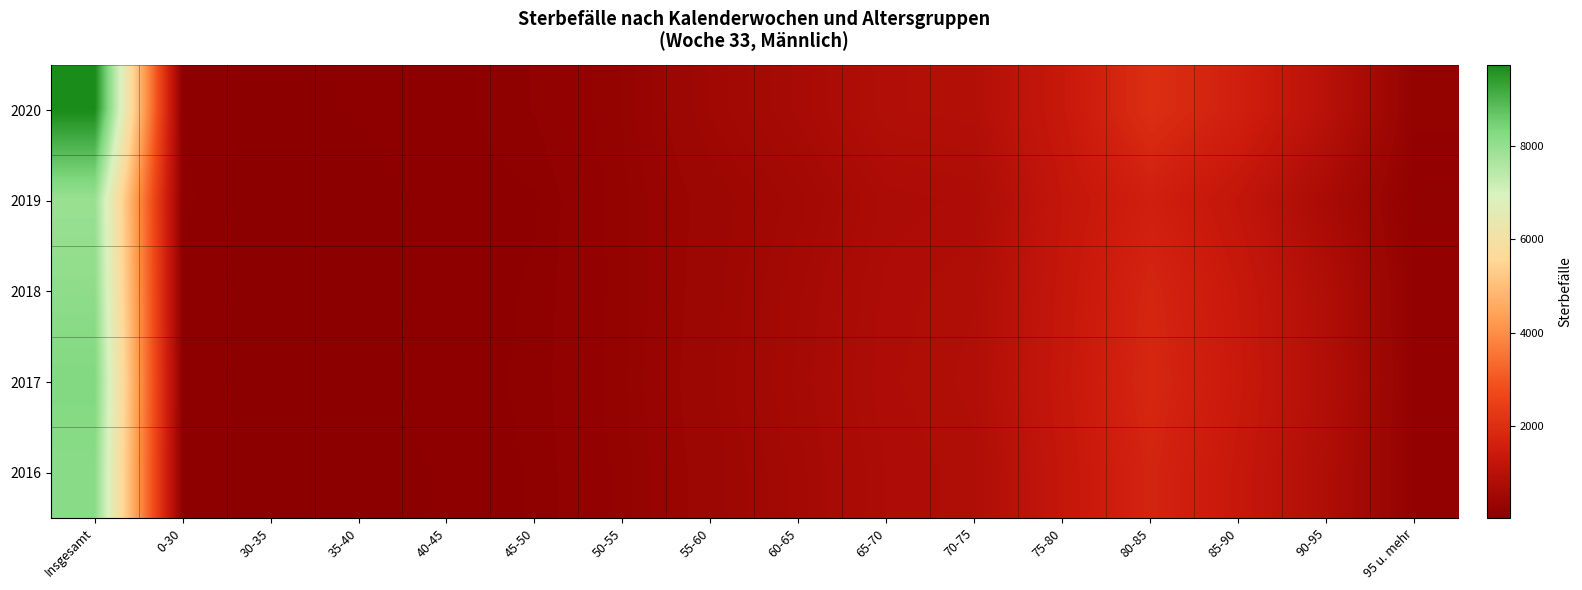

Which label corresponds to the largest value in the chart?

Insgesamt